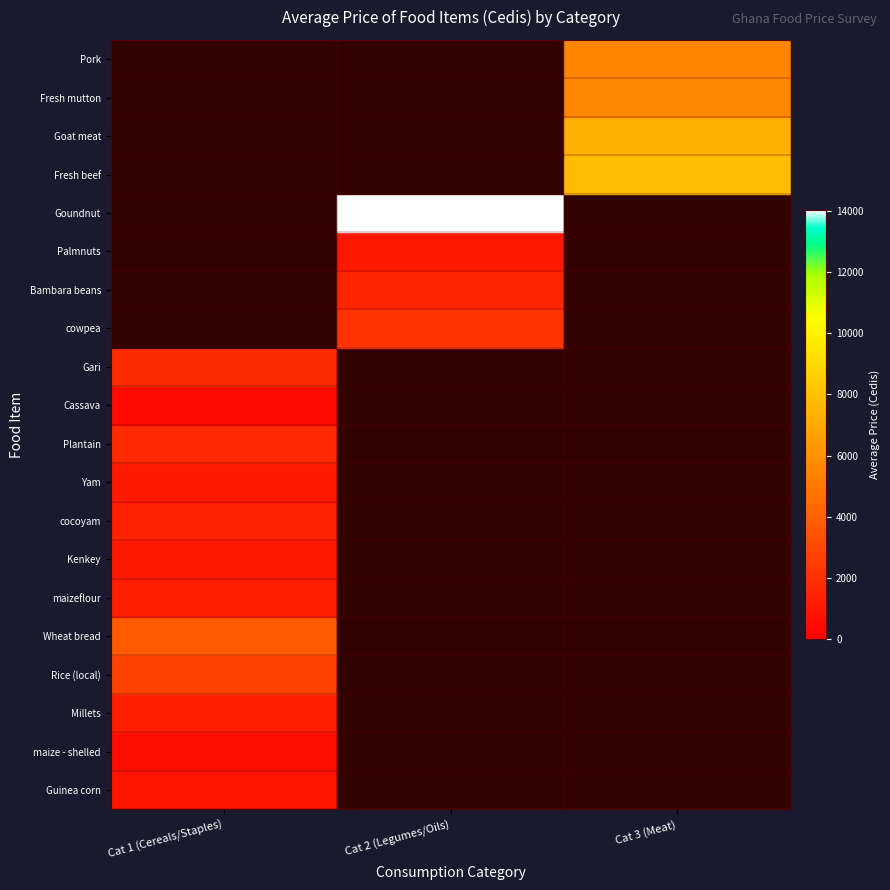

Which category has the highest value across all series?

Cat 2 (Legumes/Oils)